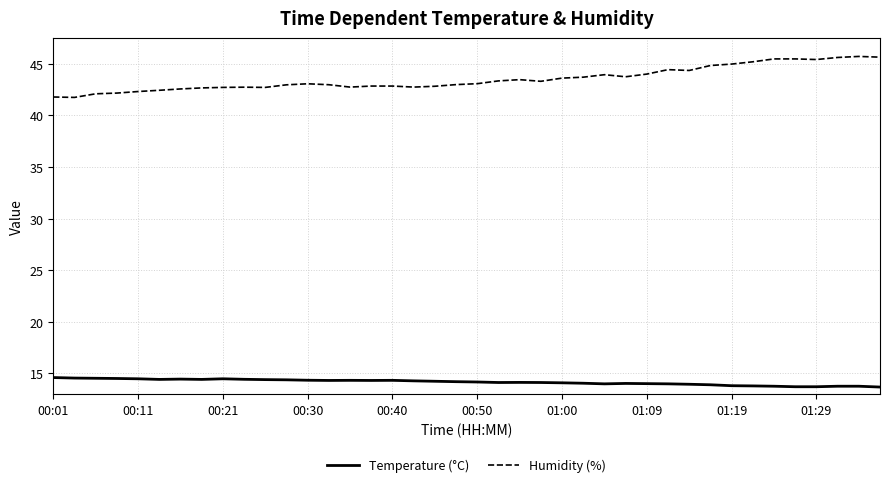

What is the smallest value displayed?

13.7